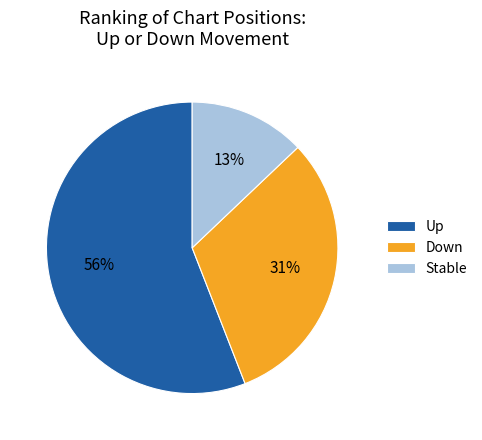

How many segments does this pie chart have?

3